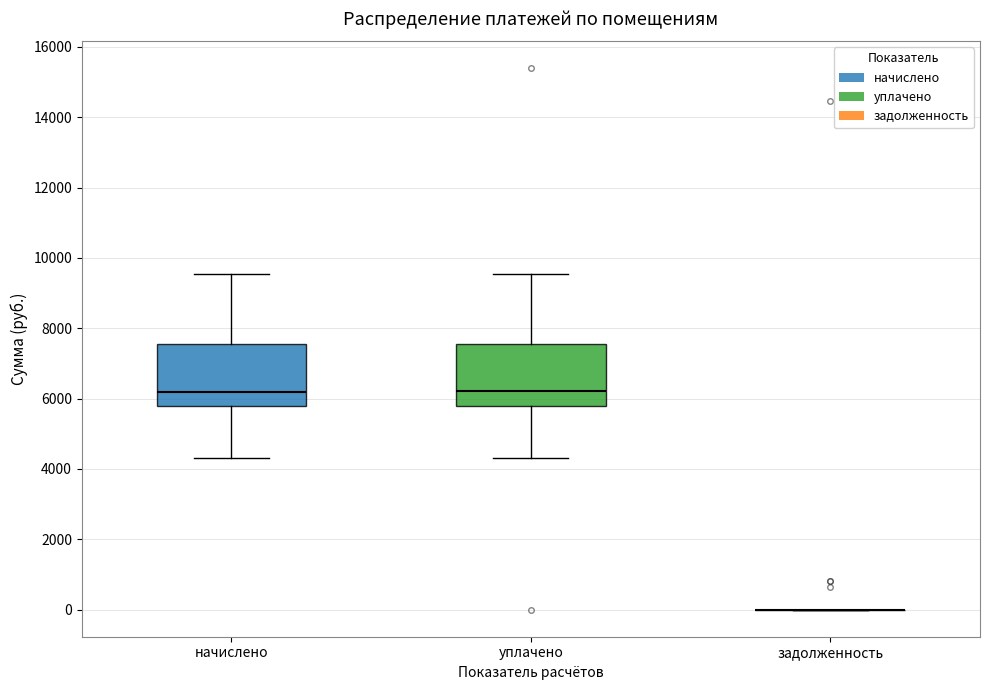

Reading left to right, read every box against the y-axis: the position of its median line, the range the box covers, and the ends of its whiskers. The values are not printed on the chart, so give them approximately, as read against the axis.

начислено: median 6200, box 5800 to 7600, whiskers 4400 to 9600
уплачено: median 6200, box 5800 to 7600, whiskers 4400 to 9600
задолженность: box collapsed to a line at 0, whiskers 0 to 0